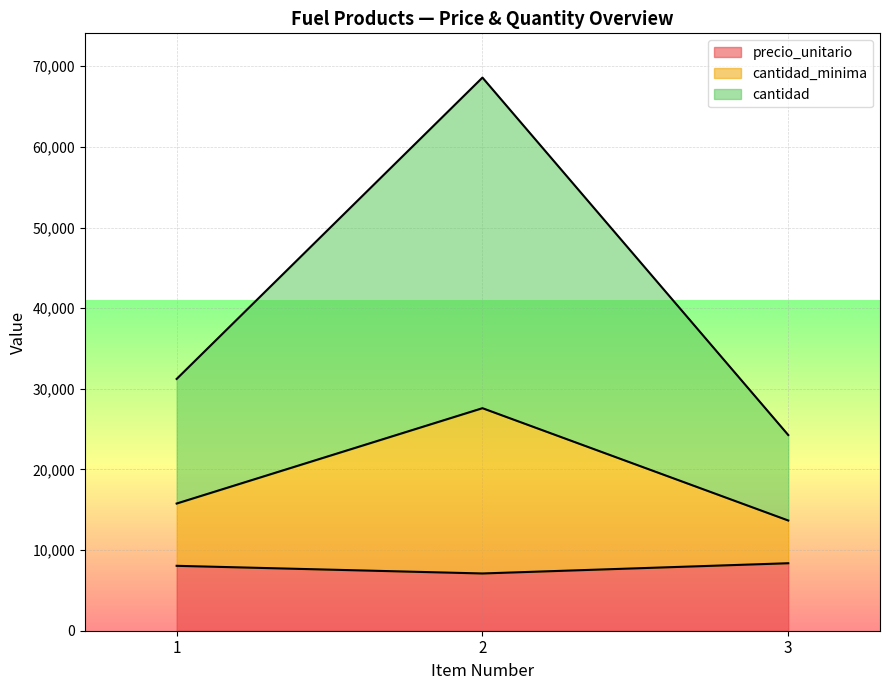

What is the total value across all series at 3?

24270